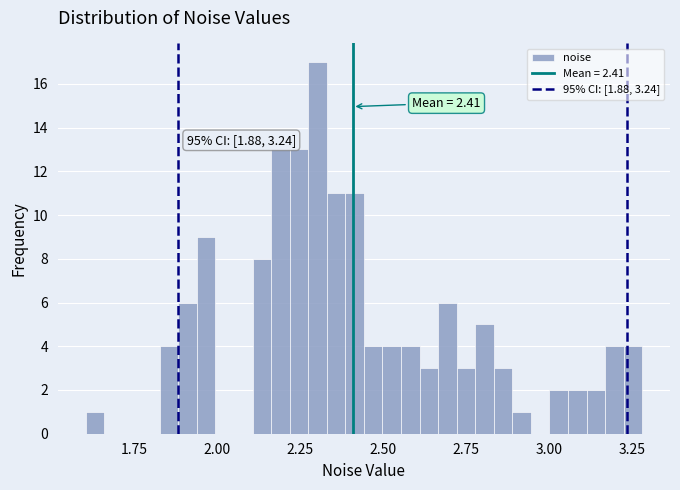

Read against the x-axis, roughly where is the centre of the tallest bar?

2.30